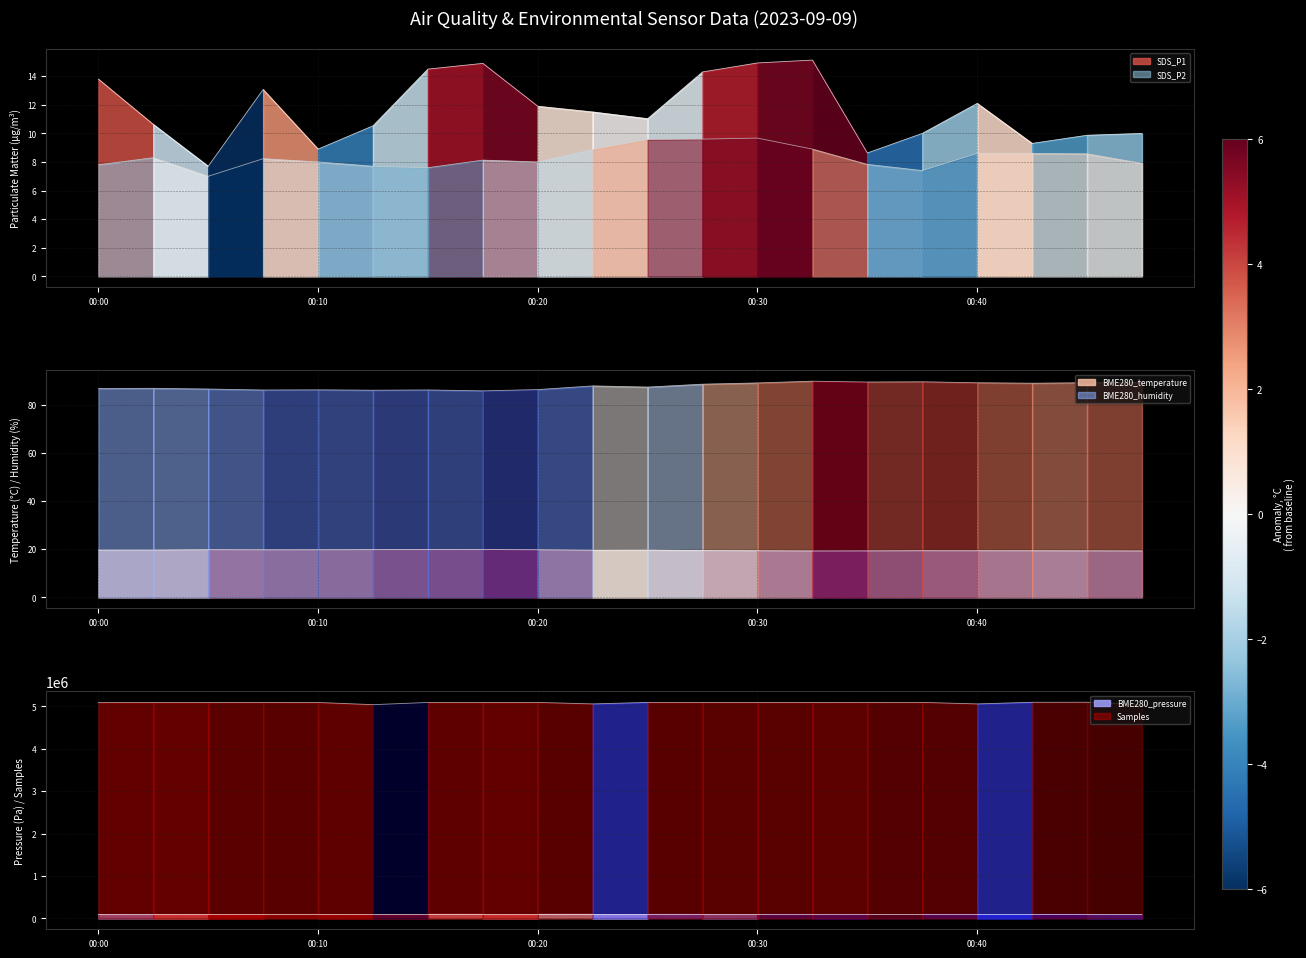

Where is SDS_P2 nearest to the value 8?

00:10